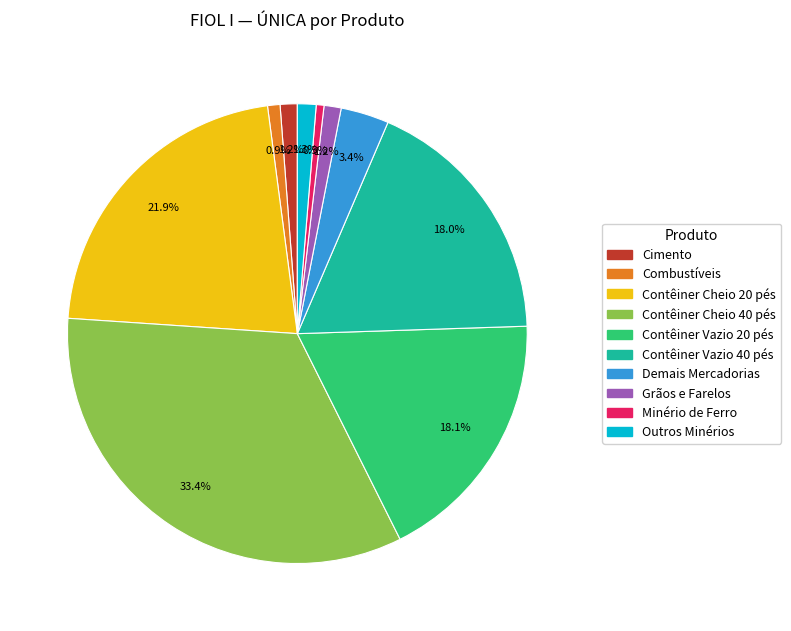

To the nearest percent, what portion does Contêiner Vazio 40 pés represent?

18%